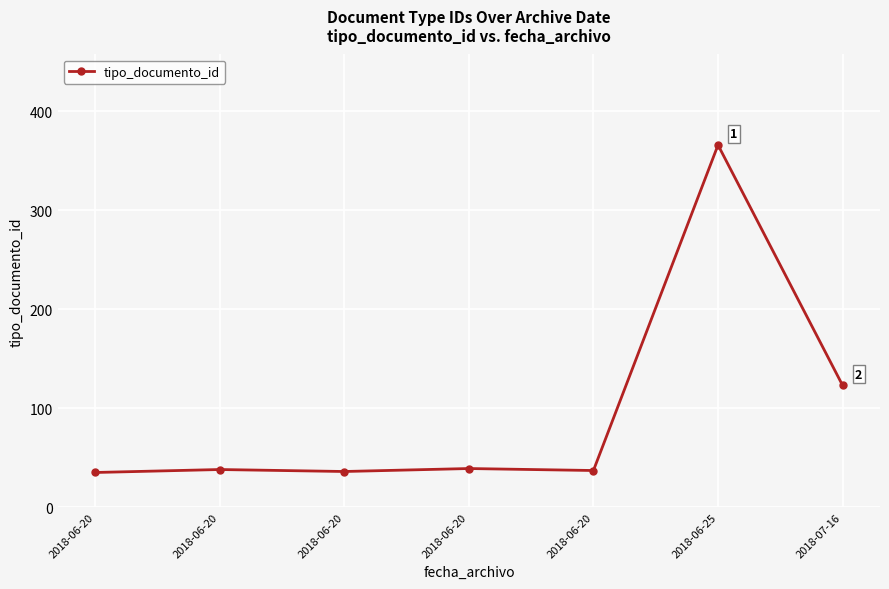

What is the value of the 1st point from the left?

35